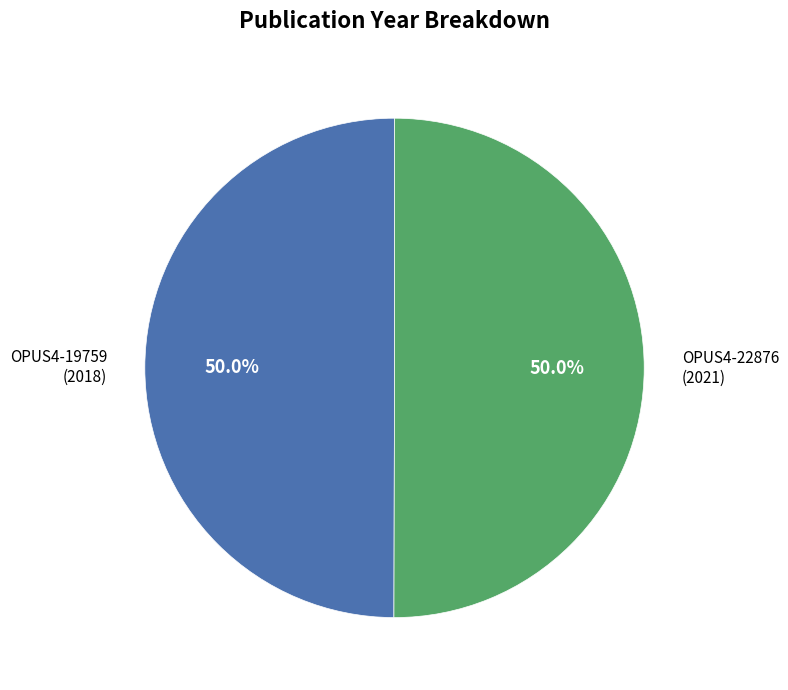

How many slices are in this pie chart?

2